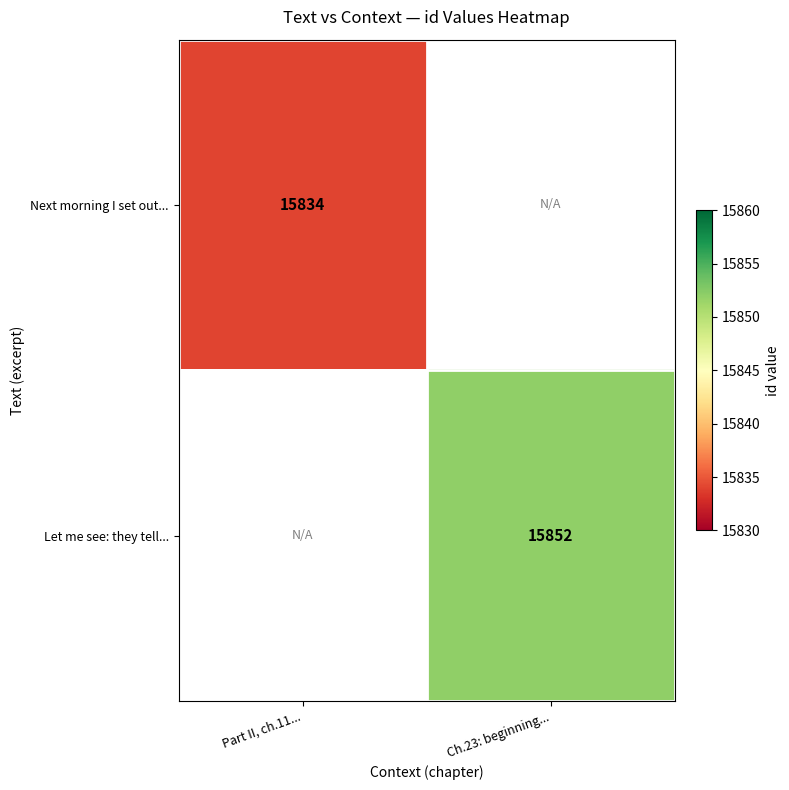

The value of Next morning I set out... at Part II, ch.11... is 15834. True or false?

True